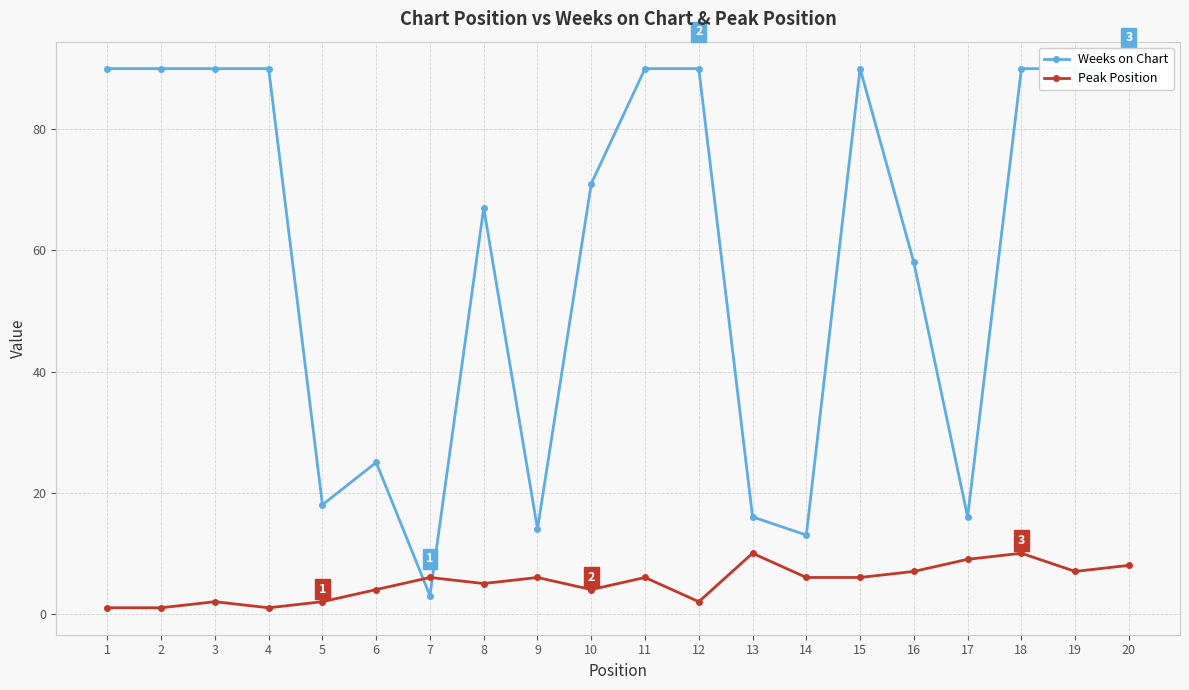

What is the sum of all Peak Position values?

103